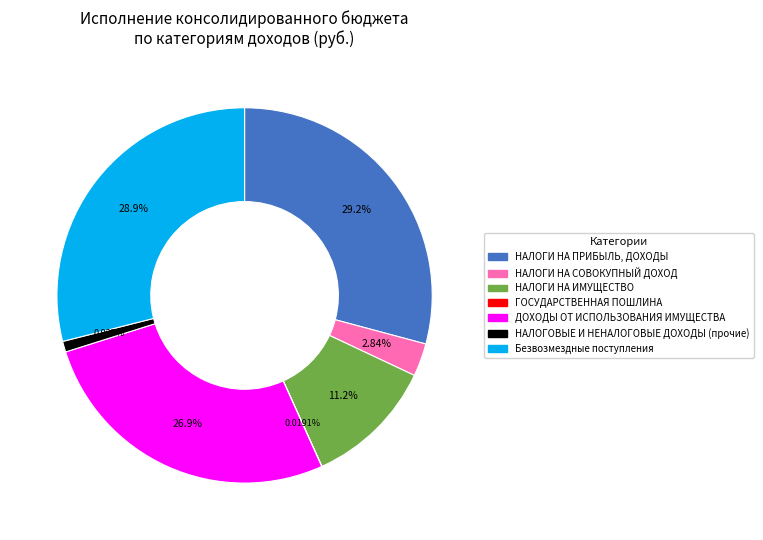

Is there a majority slice in this chart?

No